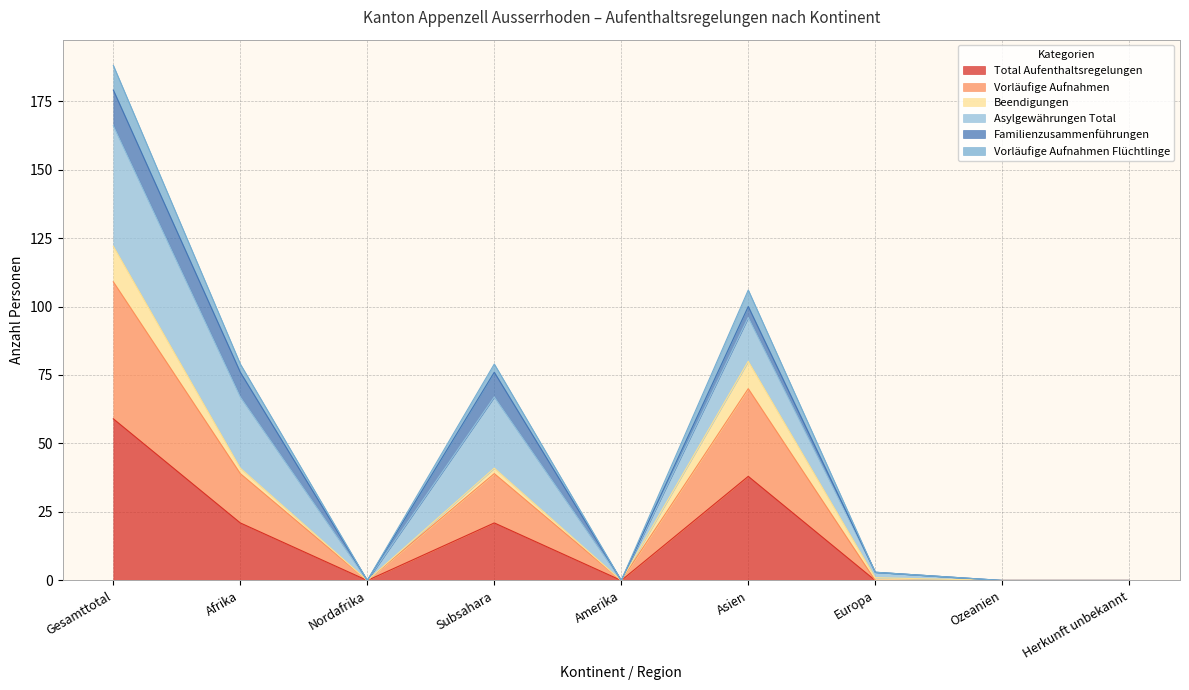

What is the label of the 2nd point from the right?

Ozeanien